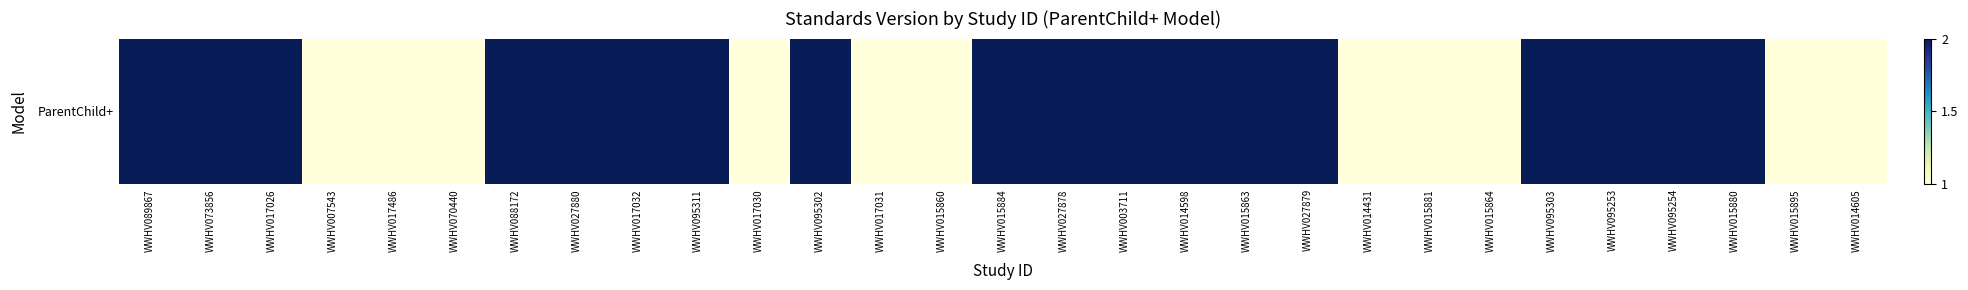

Rank the categories by value from lowest to highest.

WWHV007543, WWHV017486, WWHV070440, WWHV017030, WWHV017031, WWHV015860, WWHV014431, WWHV015881, WWHV015864, WWHV015895, WWHV014605, WWHV089867, WWHV073856, WWHV017026, WWHV088172, WWHV027880, WWHV017032, WWHV095311, WWHV095302, WWHV015884, WWHV027878, WWHV003711, WWHV014598, WWHV015863, WWHV027879, WWHV095303, WWHV095253, WWHV095254, WWHV015880